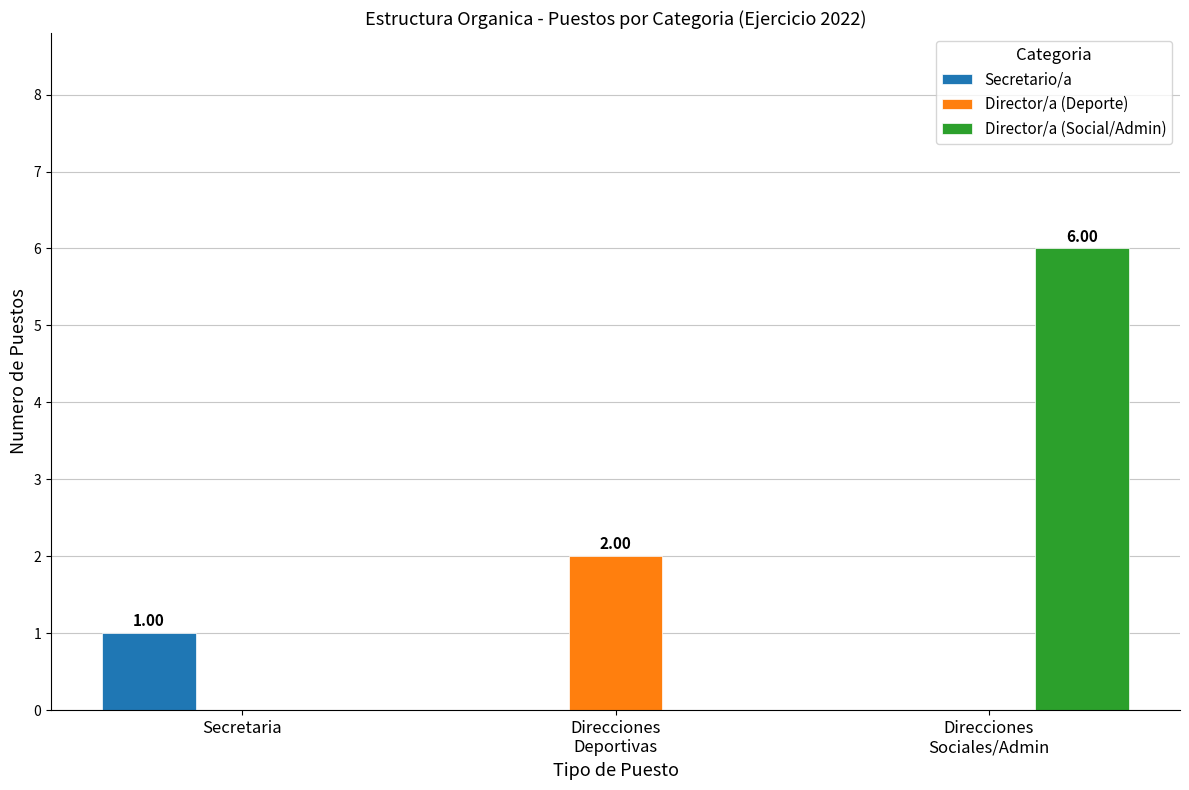

Which series has the largest total across all categories?

Director/a (Social/Admin)